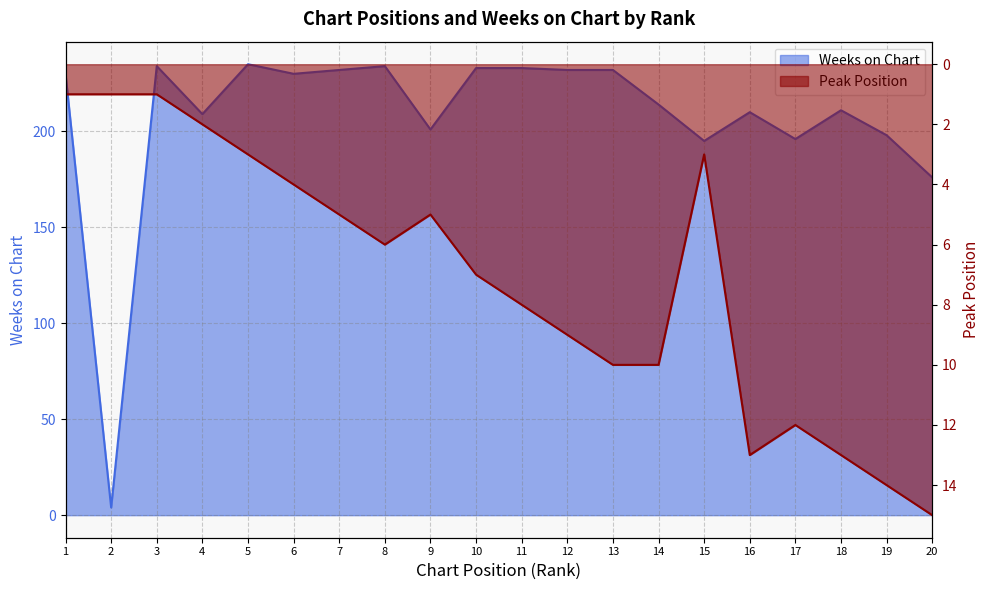

At which label does Weeks on Chart first exceed 230?

3